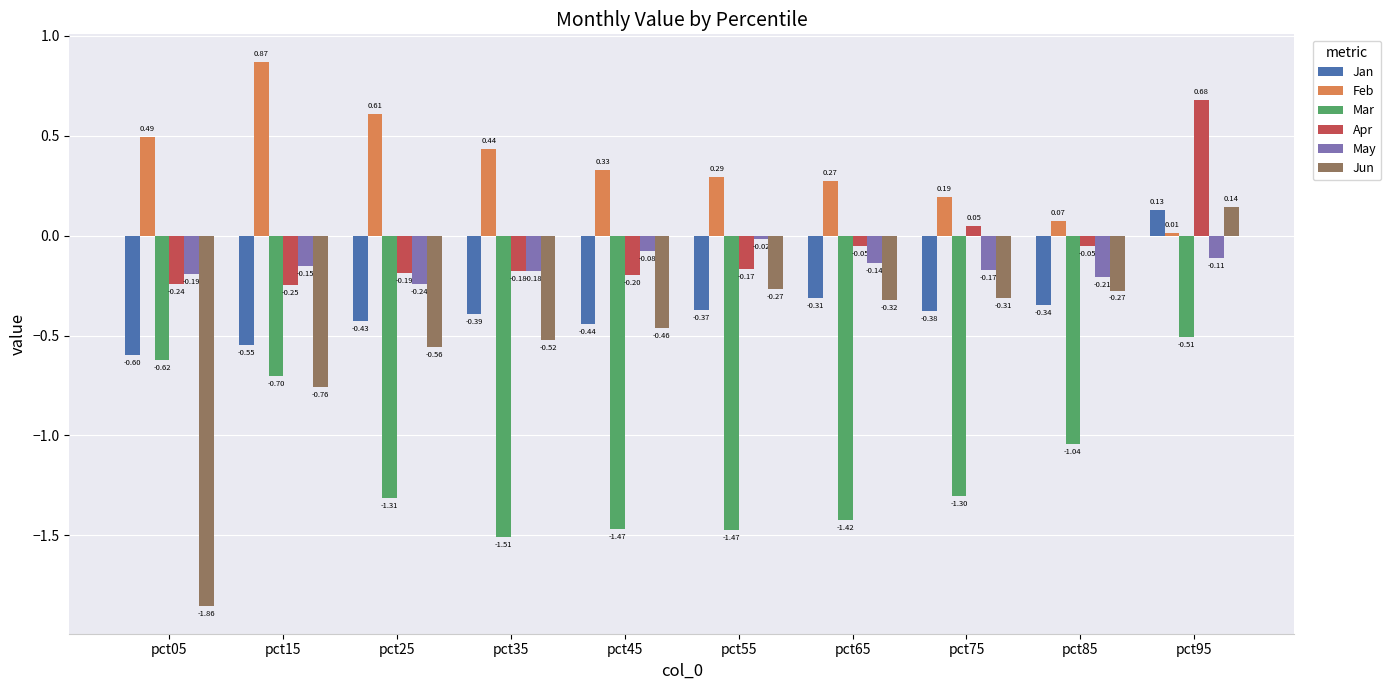

Count the Jan values in the range 0 to 1.

1